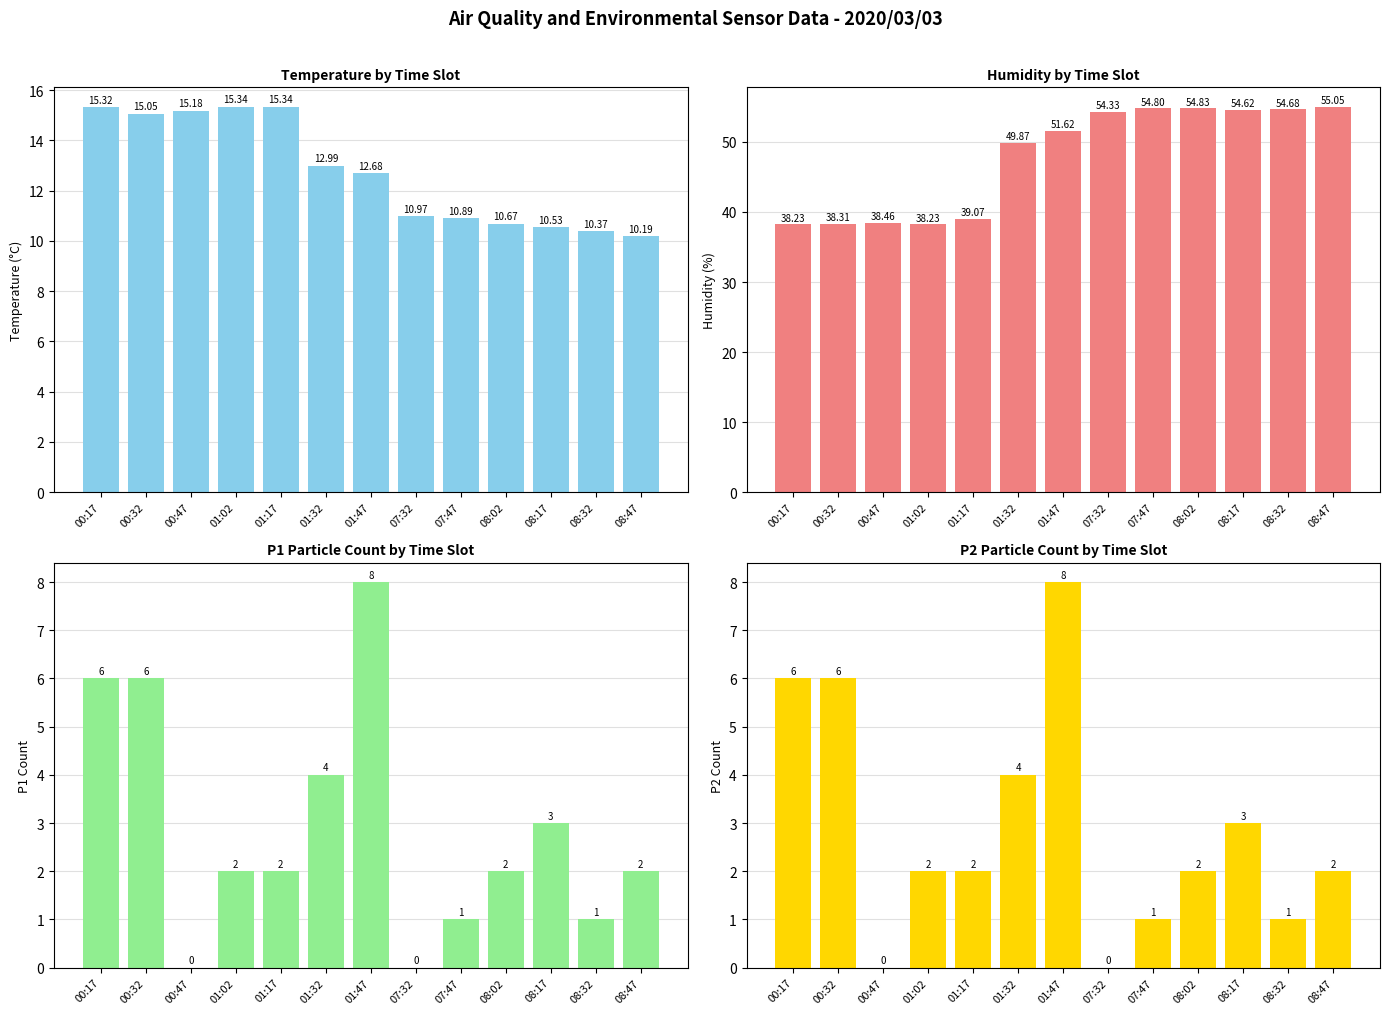

Reading right to left, transcribe all the data shown in this chart.

Temp: 10.2	10.4	10.5	10.7	10.9	11.0	12.7	13.0	15.3	15.3	15.2	15.1	15.3
Humidity: 55.0	54.7	54.6	54.8	54.8	54.3	51.6	49.9	39.1	38.2	38.5	38.3	38.2
P1: 2.0	1.0	3.0	2.0	1.0	0.0	8.0	4.0	2.0	2.0	0.0	6.0	6.0
P2: 2.0	1.0	3.0	2.0	1.0	0.0	8.0	4.0	2.0	2.0	0.0	6.0	6.0